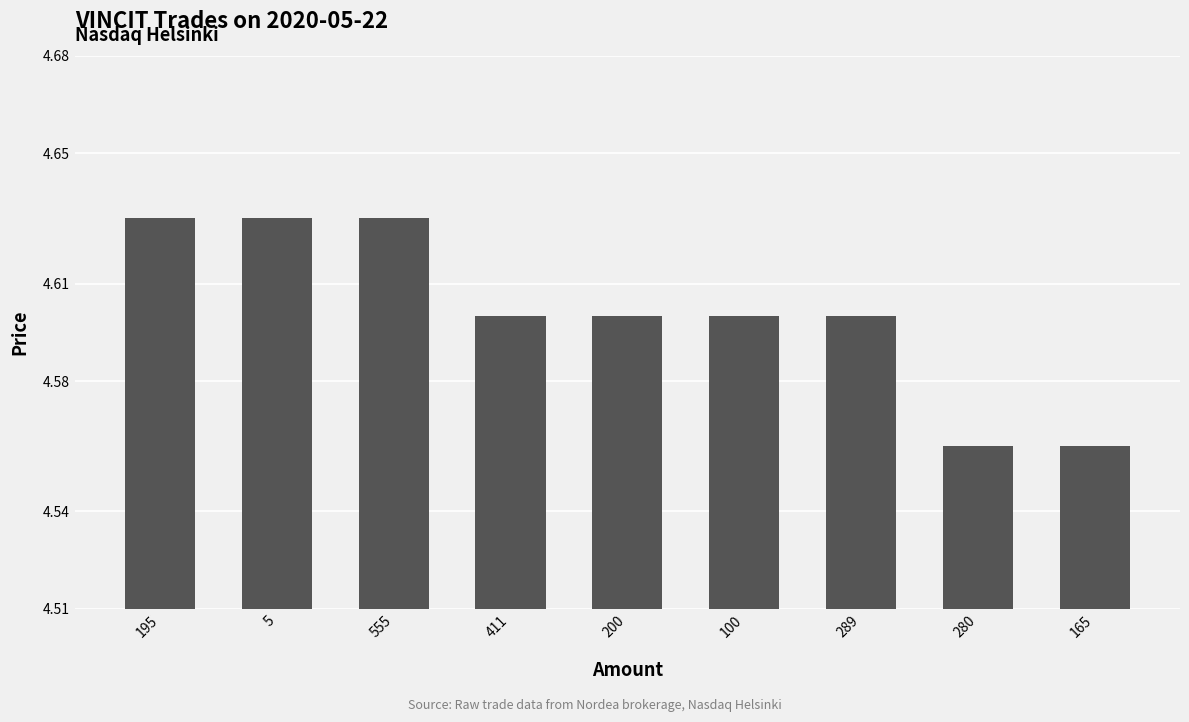

How many series are shown in this chart?

1